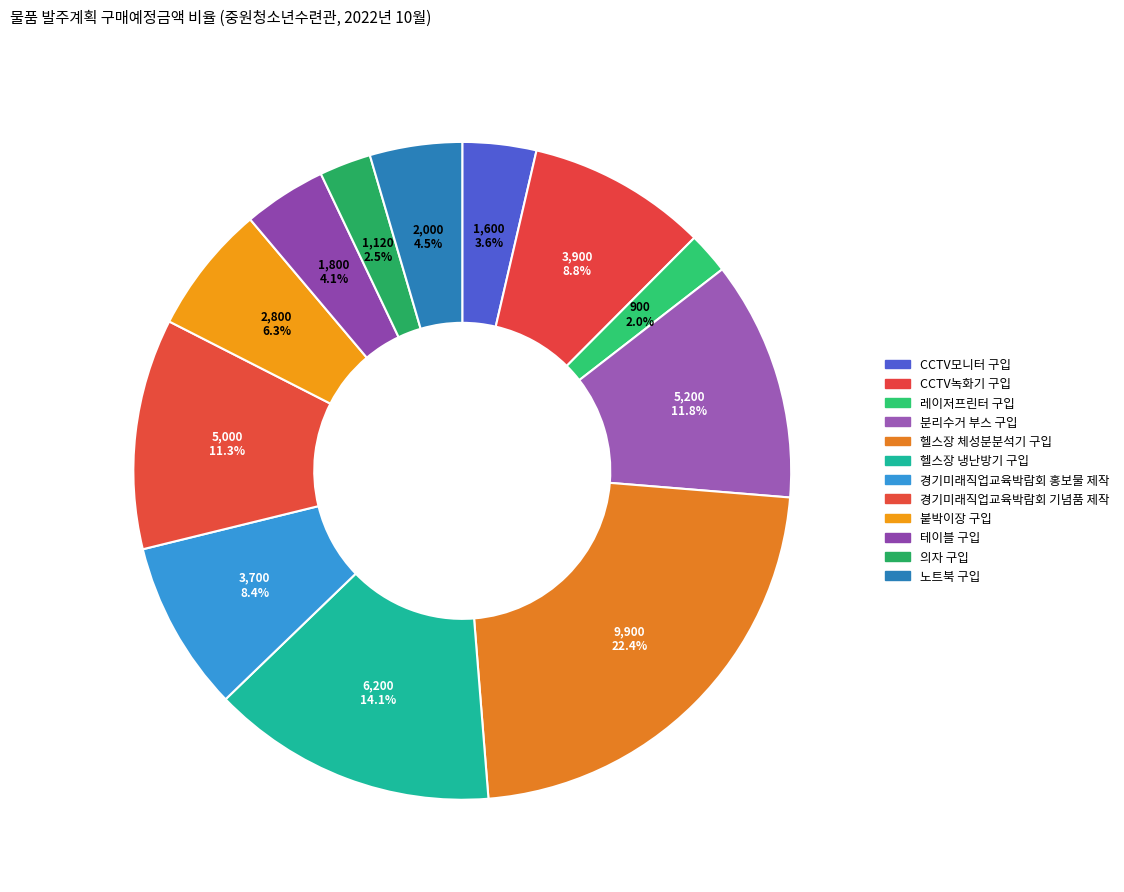

To the nearest percent, what is the average slice percentage?

8%